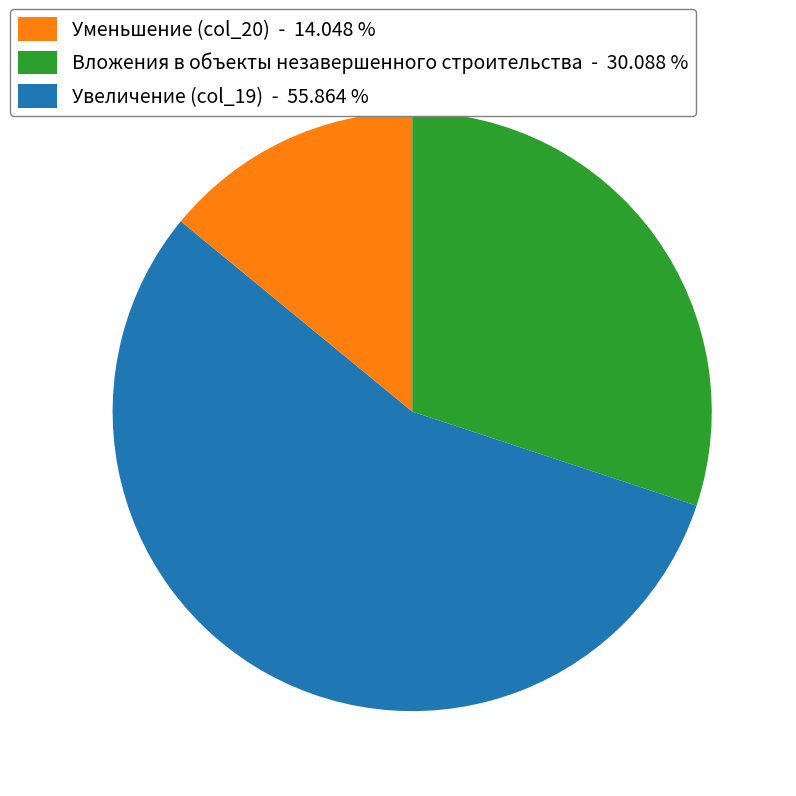

Which has a higher value, Уменьшение (col_20) - 14.048 % or Вложения в объекты незавершенного строительства - 30.088 %?

Вложения в объекты незавершенного строительства - 30.088 %